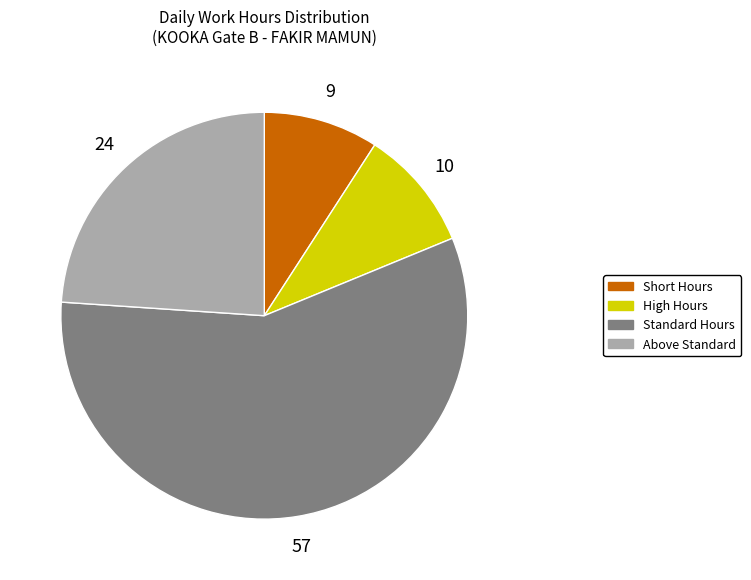

How many segments does this pie chart have?

4